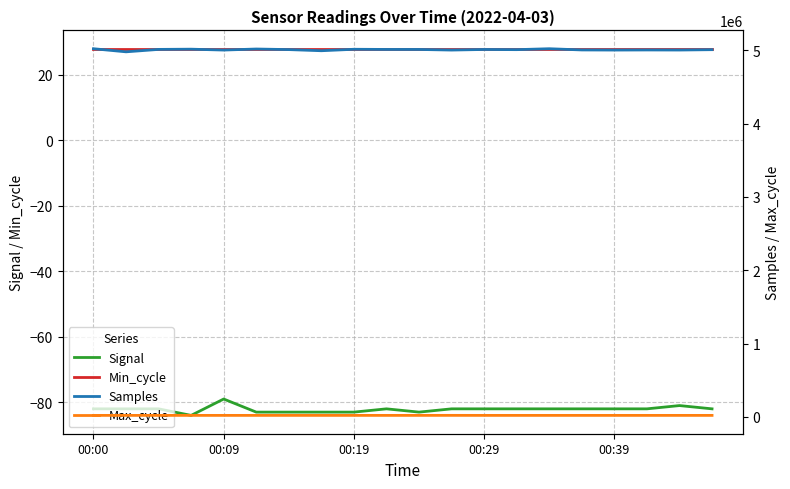

Which series has the widest spread of values?

Samples